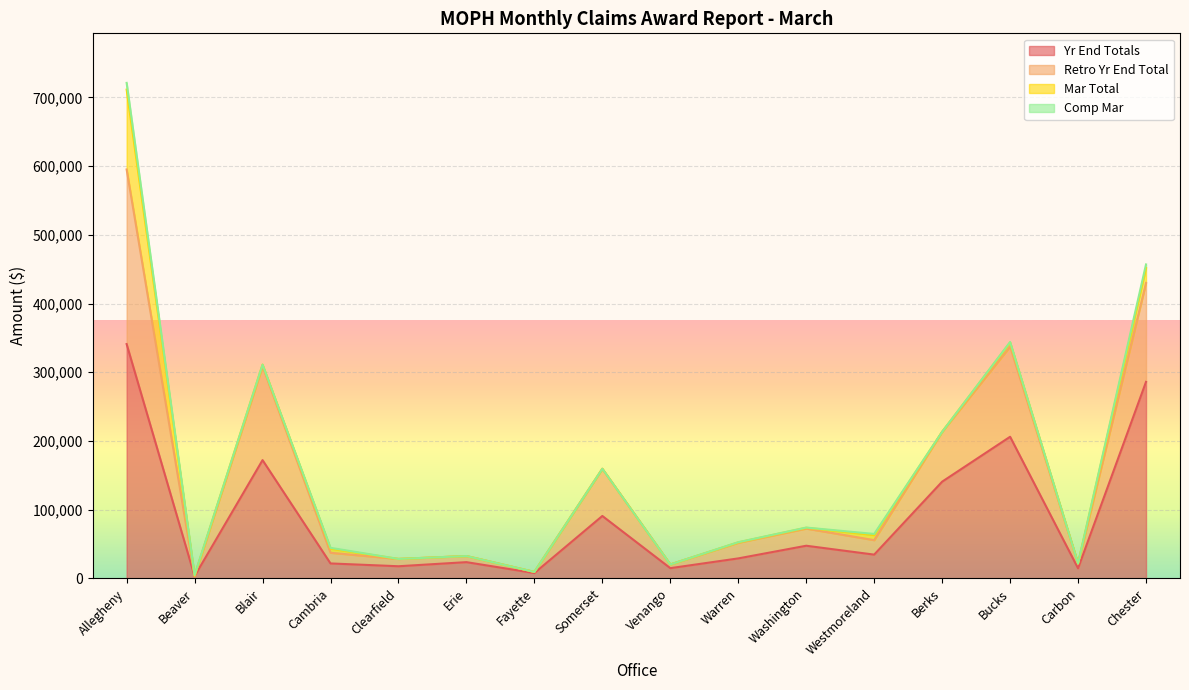

True or false: Yr End Totals and Retro Yr End Total intersect in this chart.

False